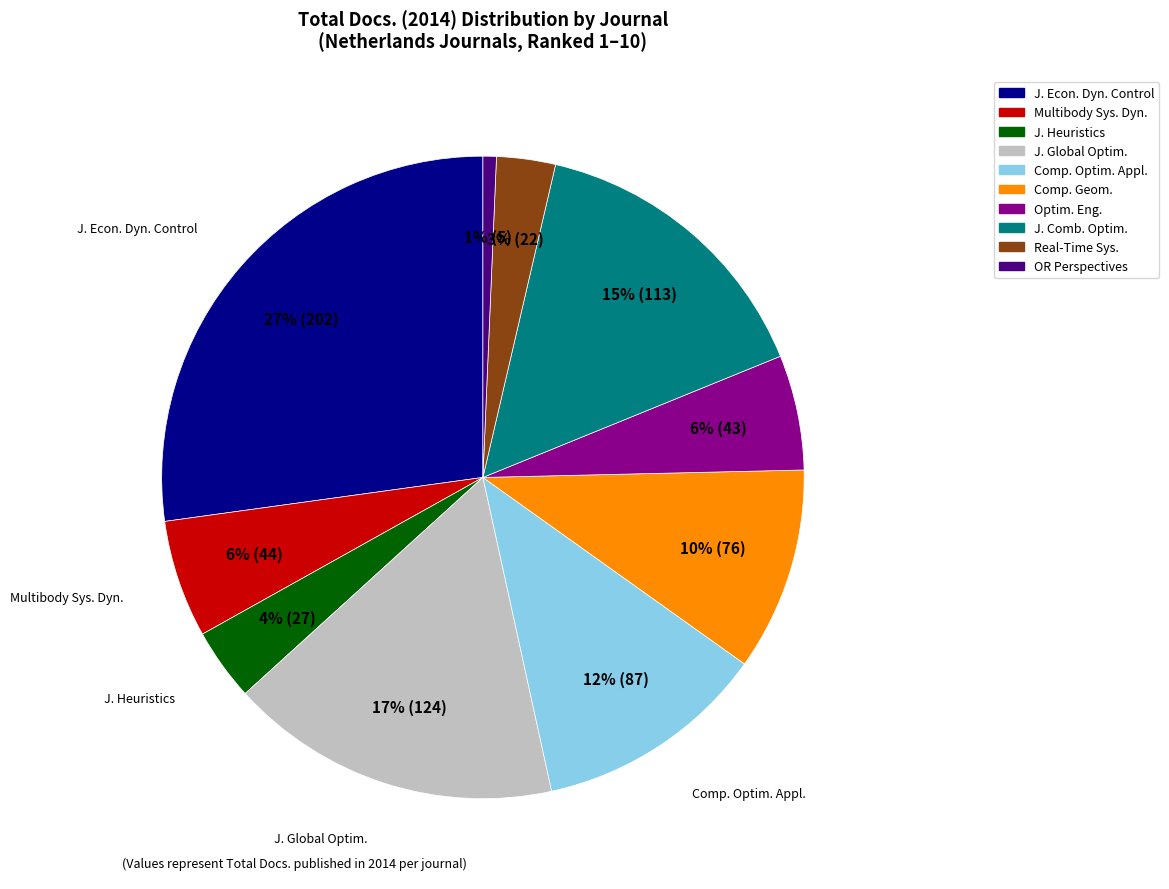

Does any single category account for the majority?

No